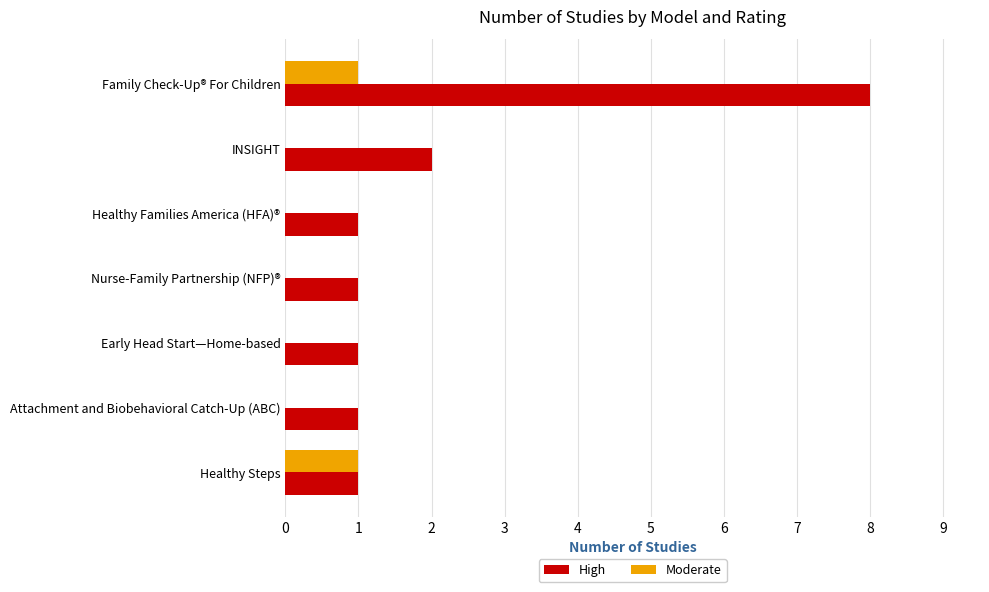

At which category is the sum across all series the highest?

Family Check-Up® For Children